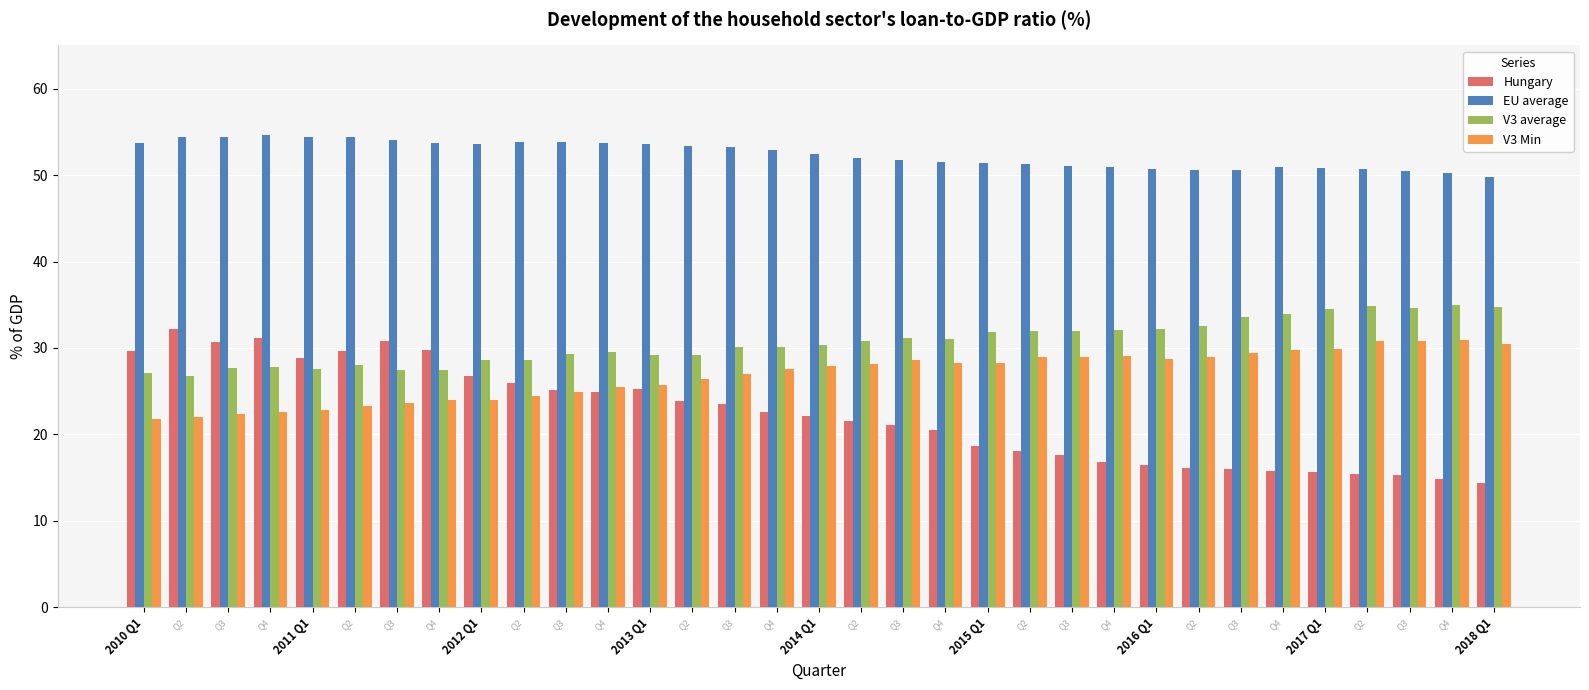

What is the average value of the V3 Min series?

26.8